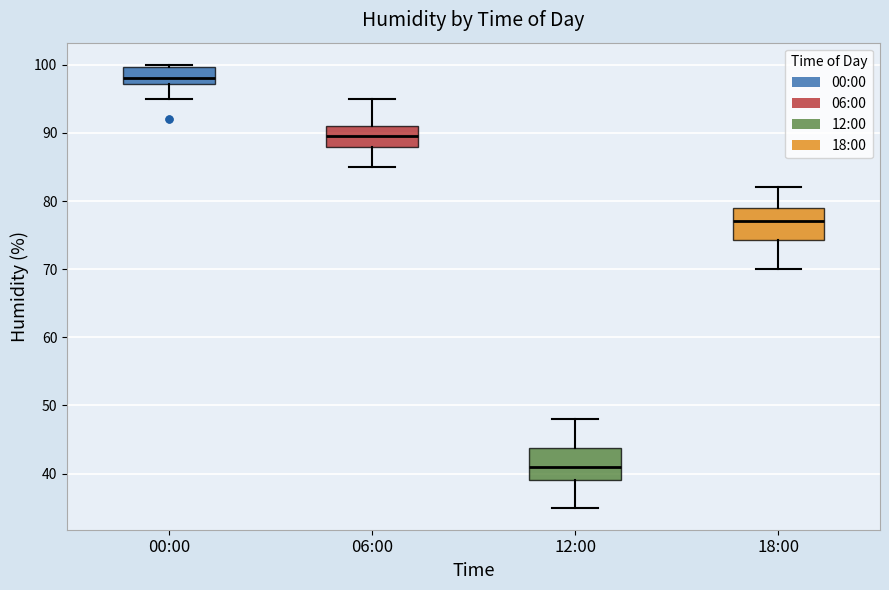

Which box has the highest median line?

00:00